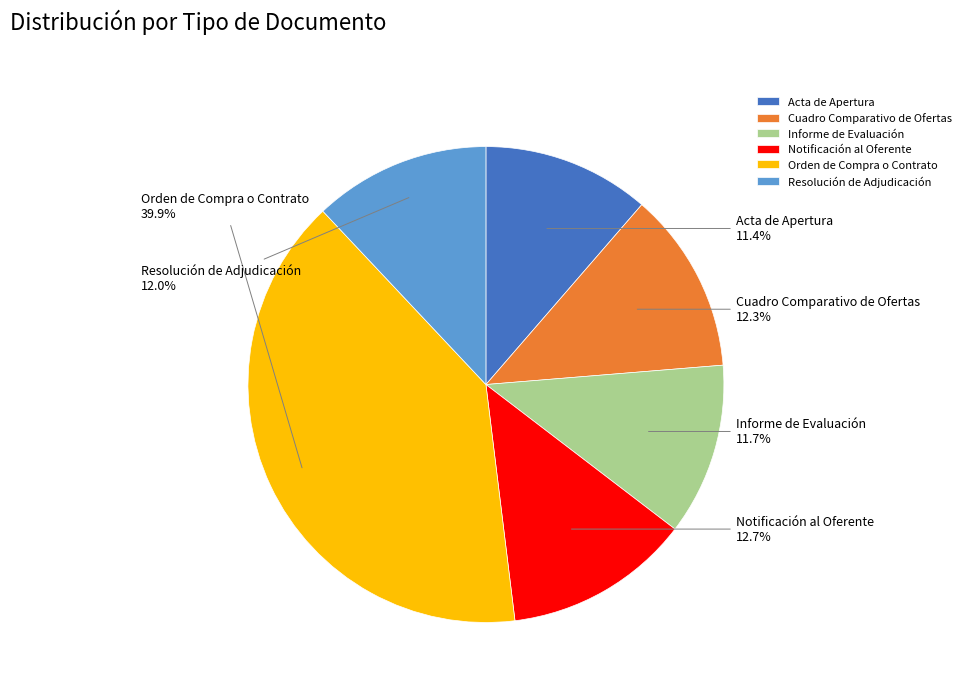

True or false: Orden de Compra o Contrato accounts for 25% of the total.

False